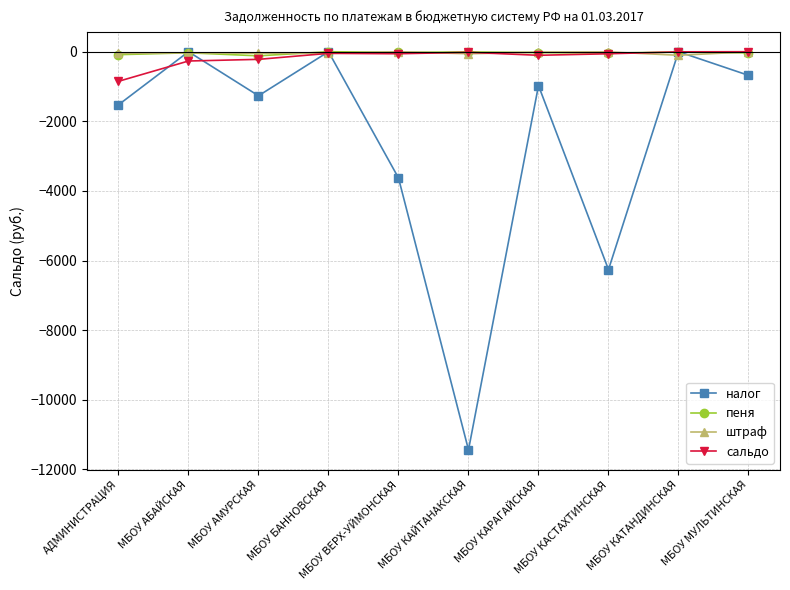

Does the chart display data point markers on the line(s)?

Yes